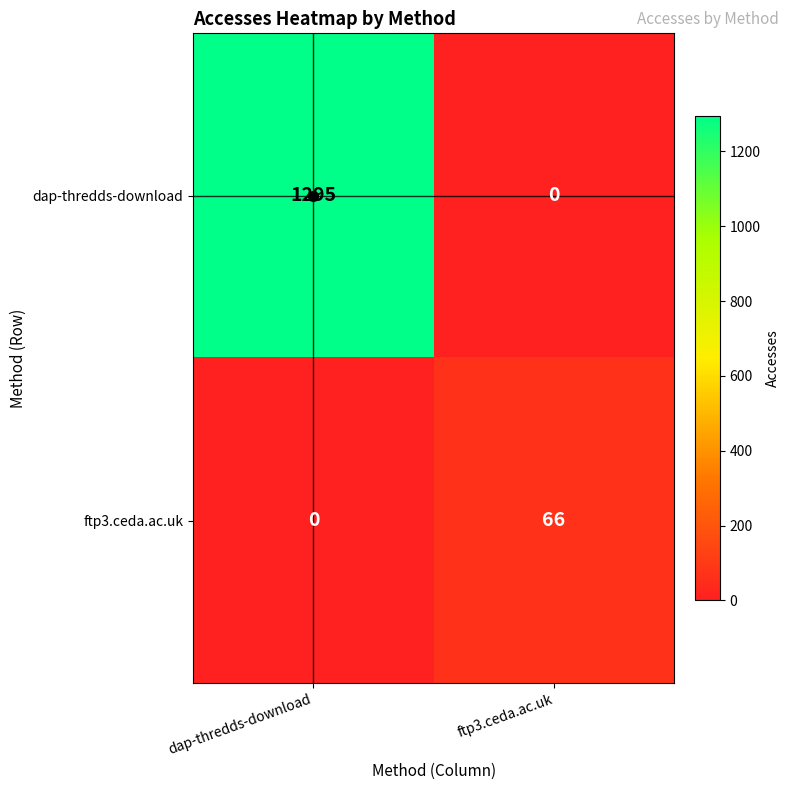

What value does the ftp3.ceda.ac.uk series have at ftp3.ceda.ac.uk?

66